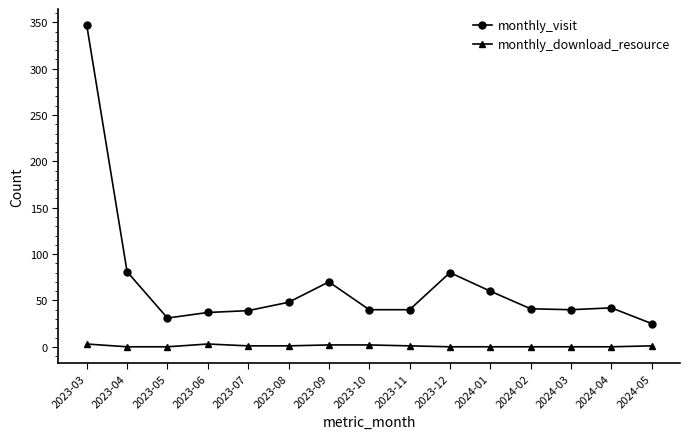

At which category does monthly_visit reach its first local valley?

2023-05